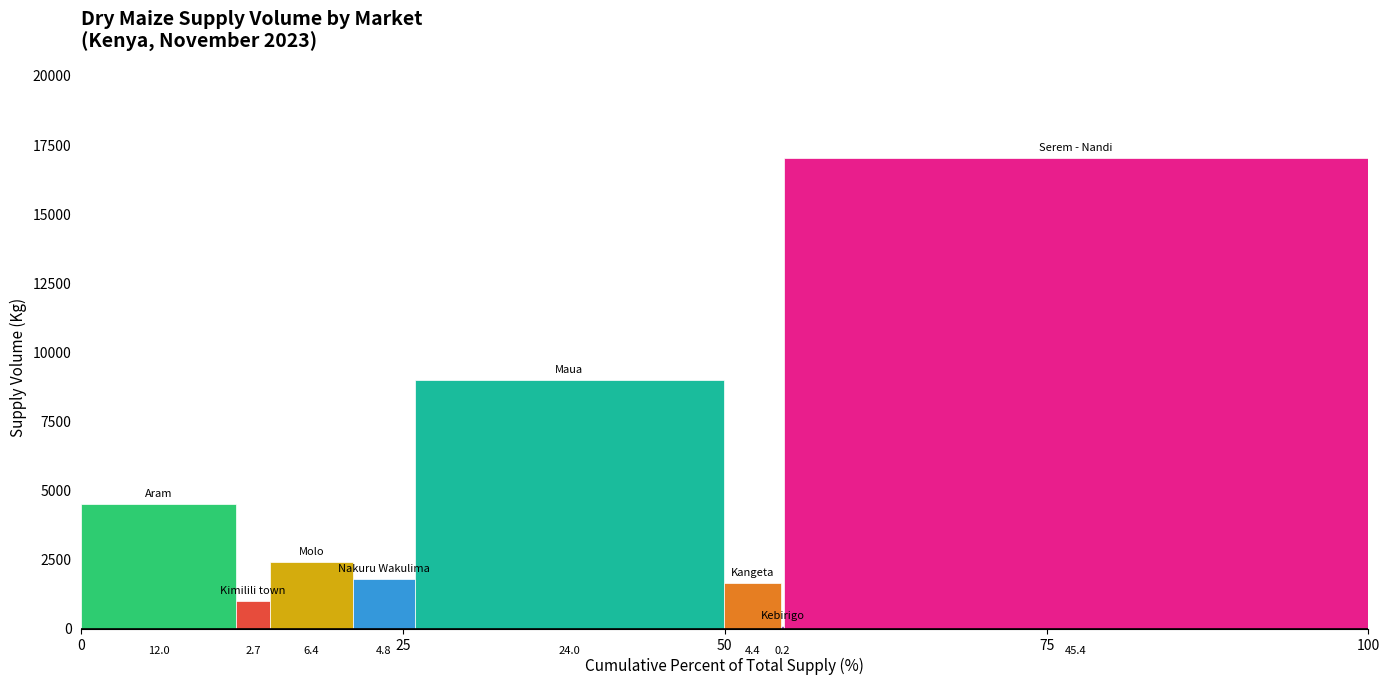

The value at Kebirigo is 90. True or false?

True